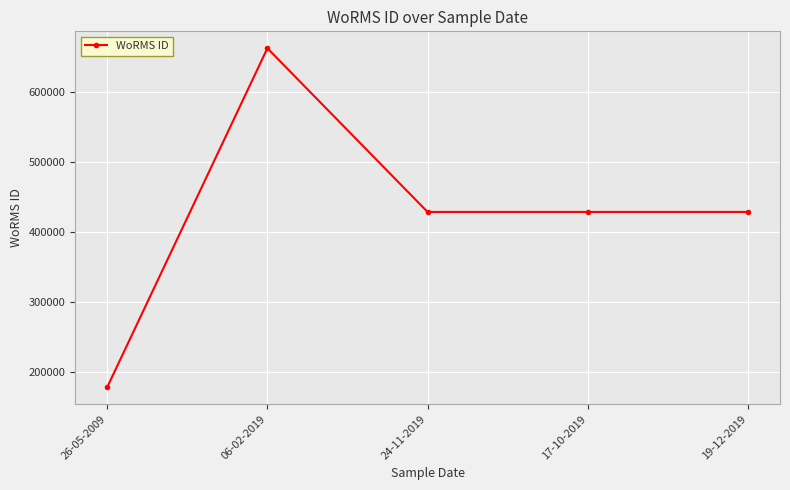

Reading left to right, list all the values displayed in this chart.

178972	661559	428522	428522	428522